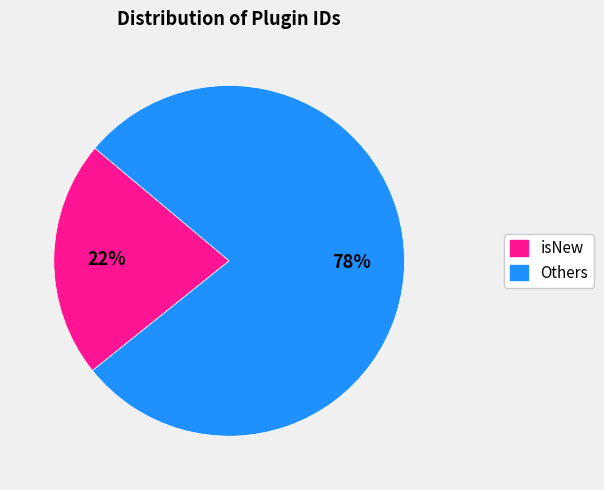

Does any single category account for the majority?

Yes